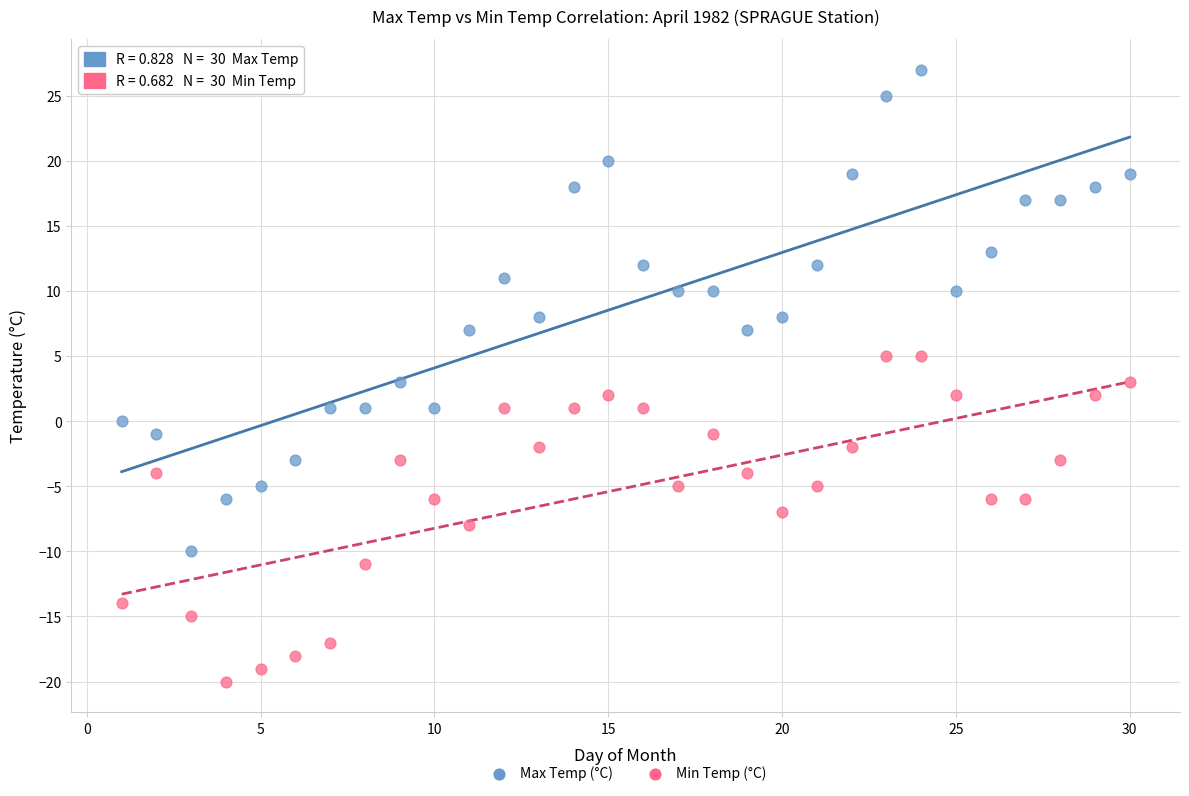

What are all the series names shown in the legend?

Max Temp (°C), Min Temp (°C)